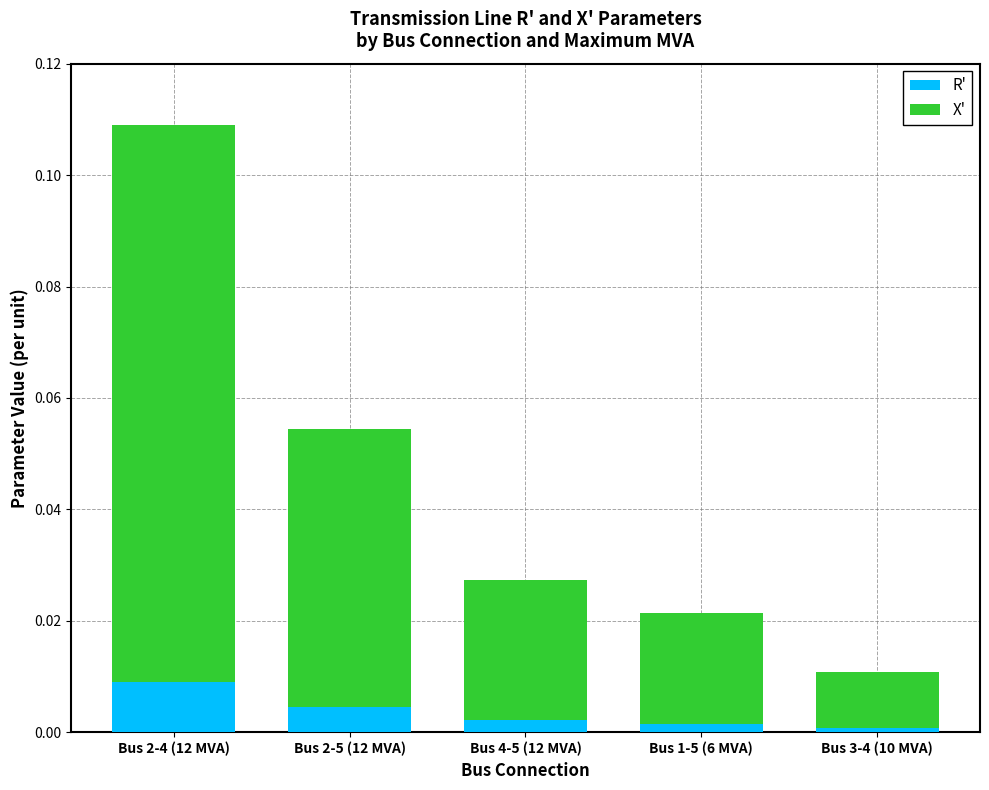

What are all the series names shown in the legend?

R', X'